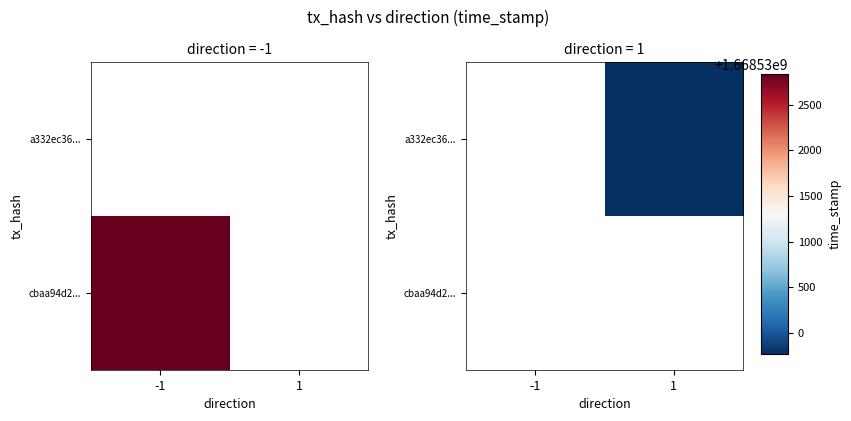

What is the minimum value shown in the chart?

1668529772.0